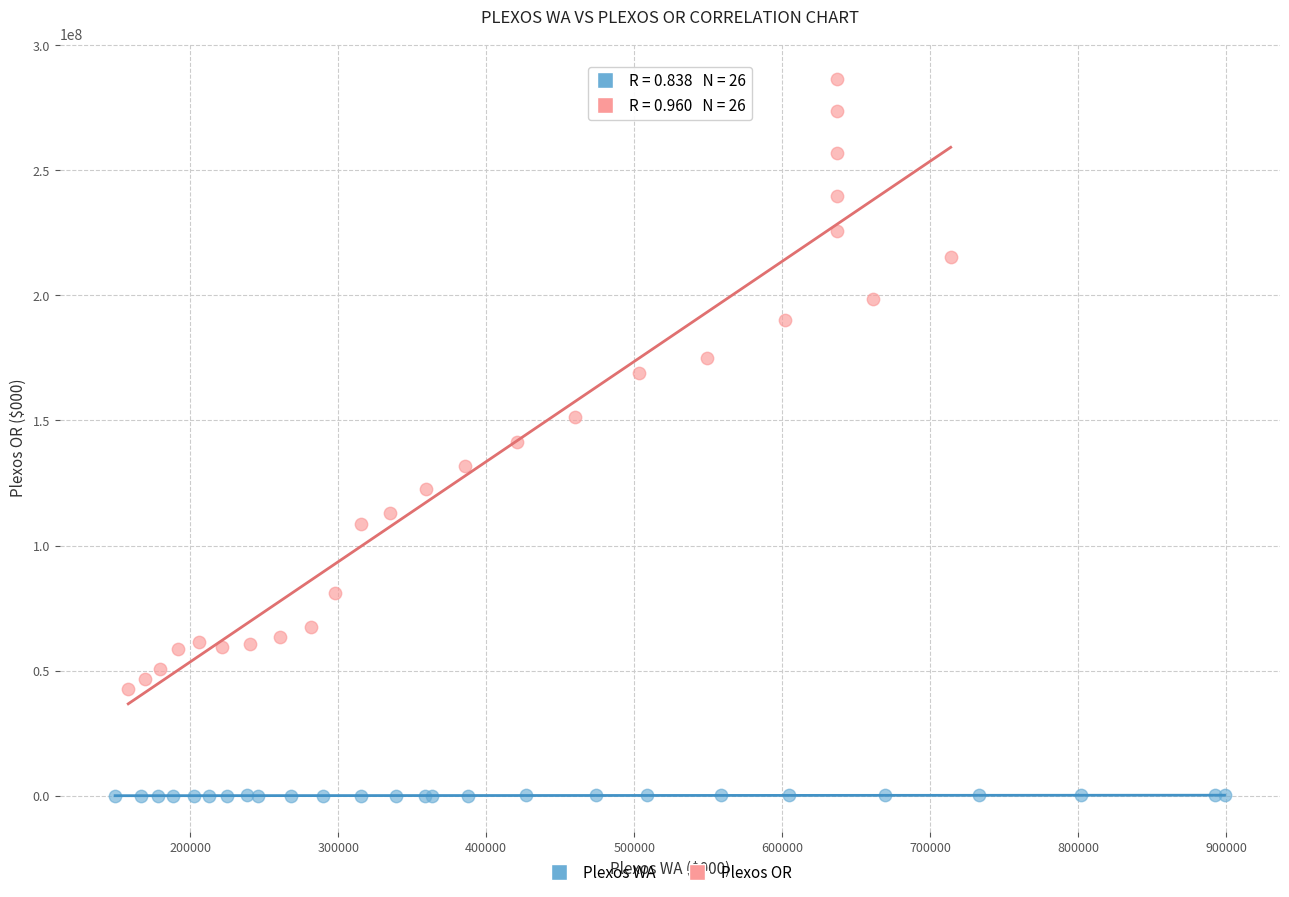

Which series has the largest Y range (max minus min)?

Plexos OR